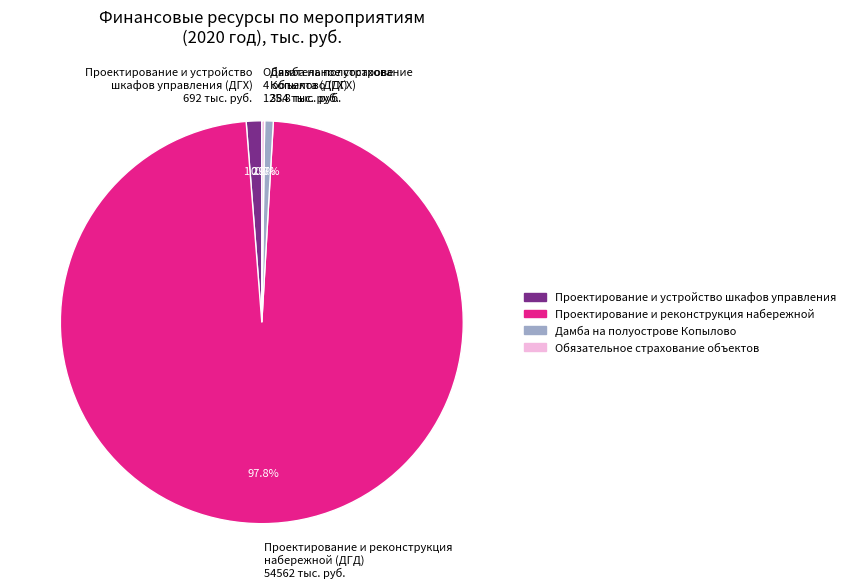

Which has a higher value, Проектирование и устройство шкафов управления (ДГХ) 692 тыс. руб. or Проектирование и реконструкция набережной (ДГД) 54562 тыс. руб.?

Проектирование и реконструкция набережной (ДГД) 54562 тыс. руб.